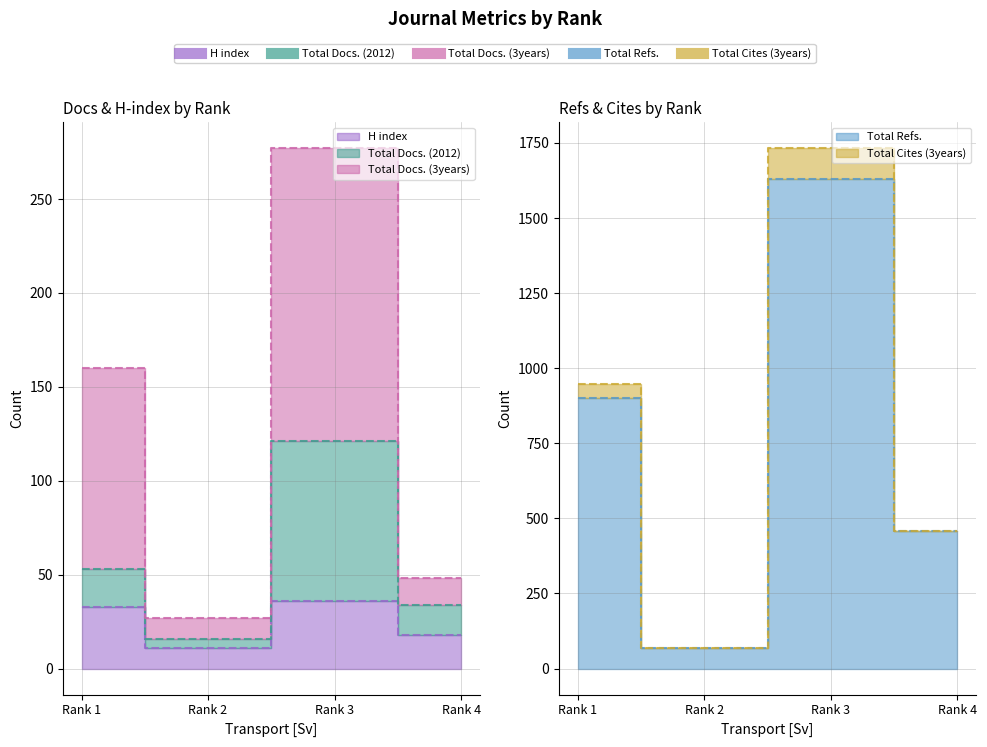

What is the minimum value for Total Refs.?

68